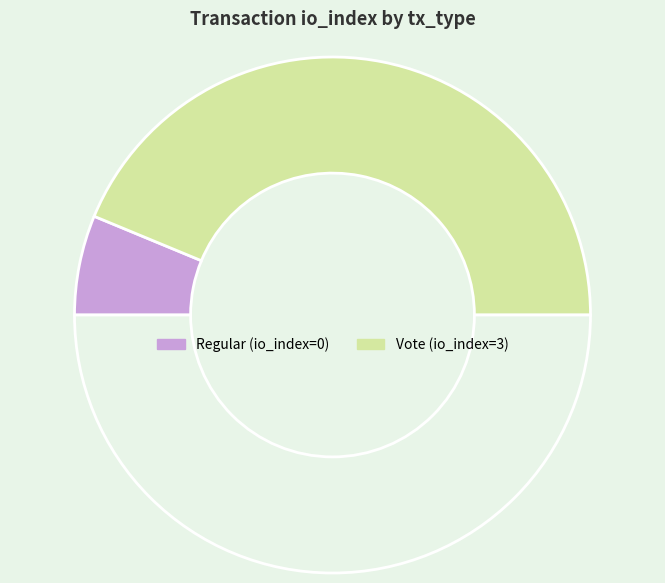

To the nearest percent, what is the average slice percentage?

50%